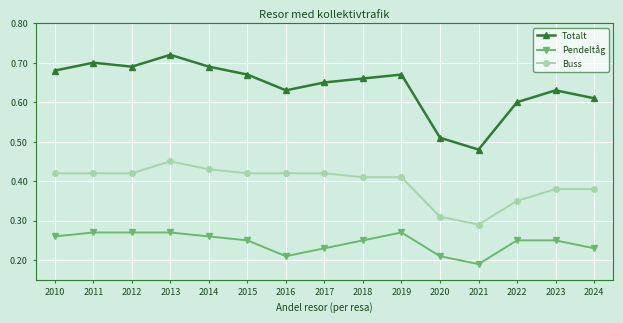

True or false: Pendeltåg and Buss intersect in this chart.

False